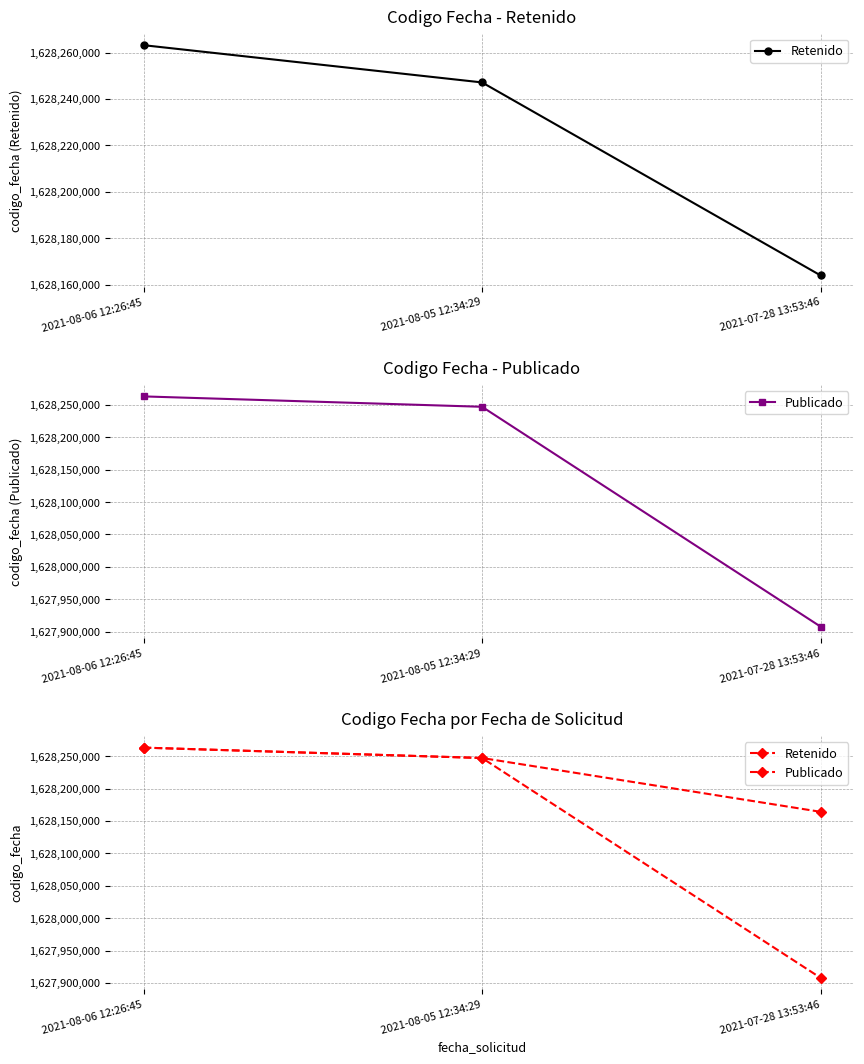

Which label corresponds to the largest value in the chart?

2021-08-06 12:26:45